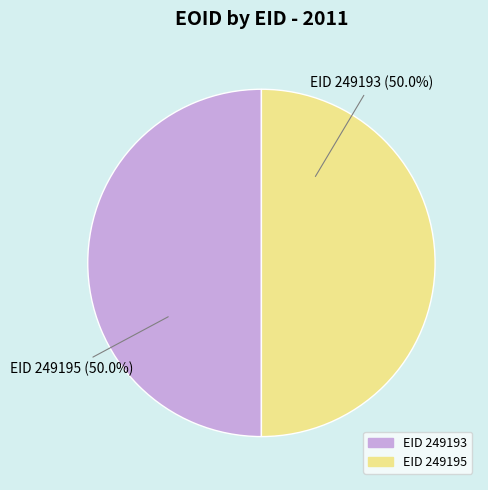

Count the number of slices in the pie.

2